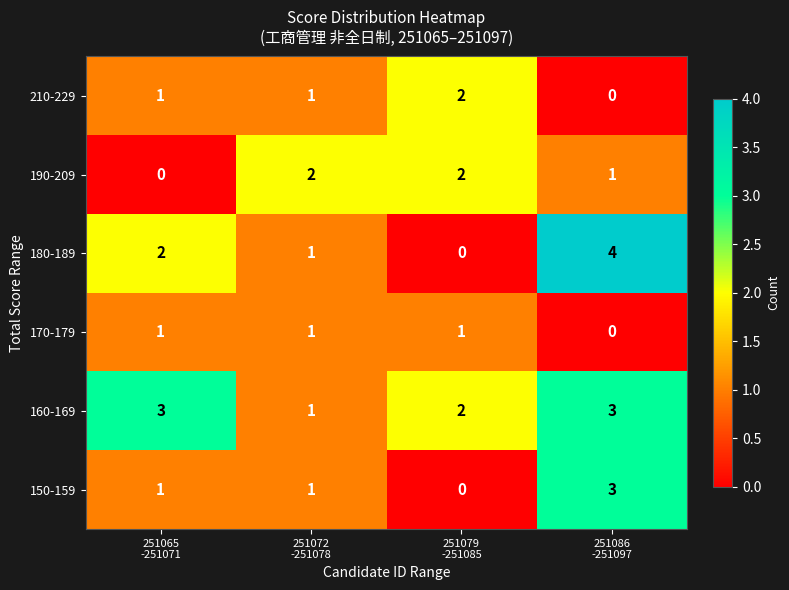

At how many categories does at least one series exceed 0?

4